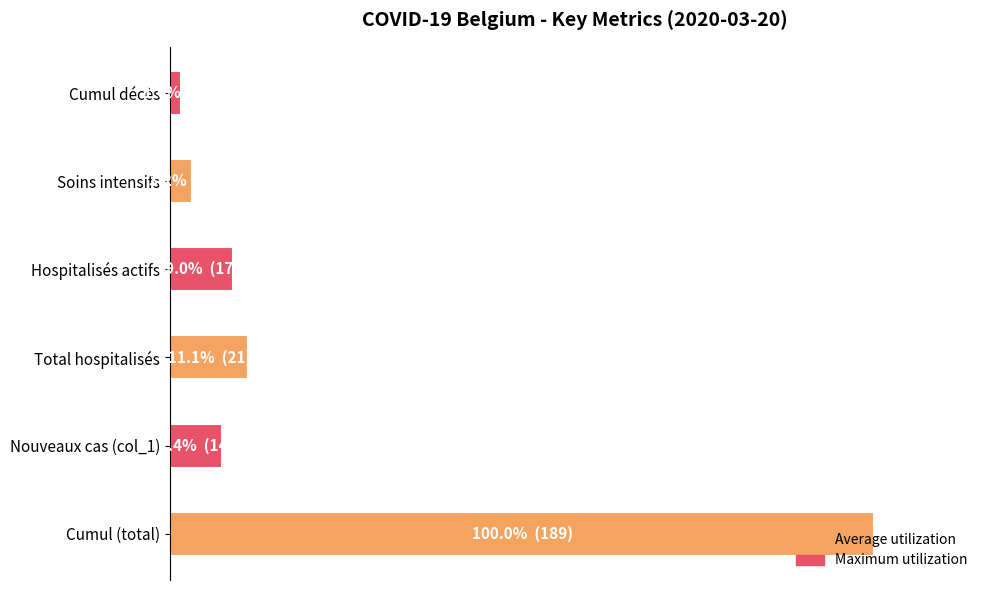

What is the average value of the Average utilization series?

72